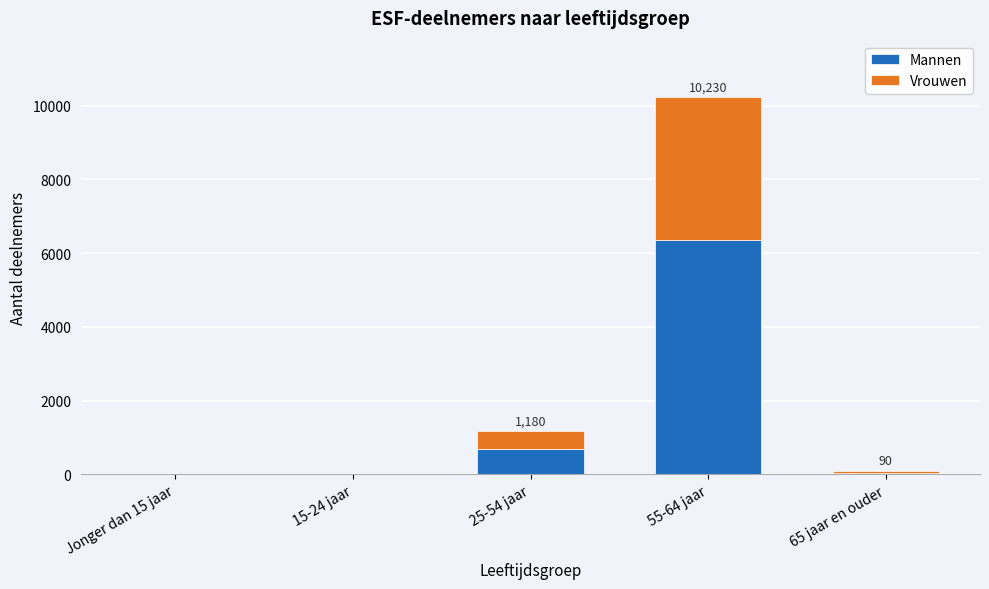

Reading right to left, list the values for the Mannen series.

65 jaar en ouder=50	55-64 jaar=6350	25-54 jaar=690	15-24 jaar=0	Jonger dan 15 jaar=0